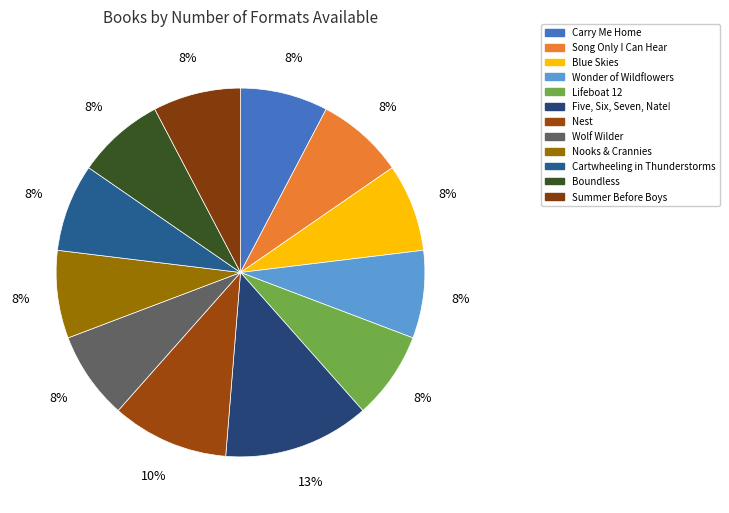

What is the largest slice in the pie chart?

Five, Six, Seven, Nate!